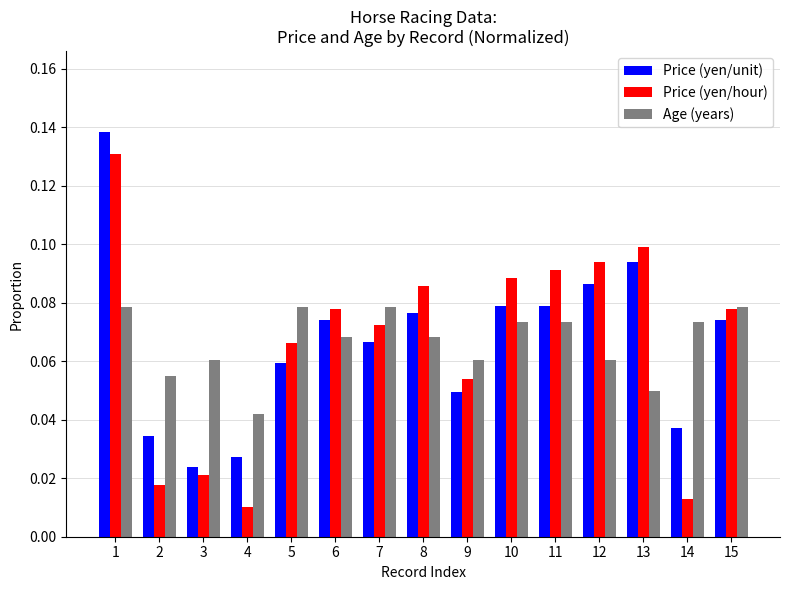

The Price (yen/hour) series shows 0.1 at 5. True or false?

True